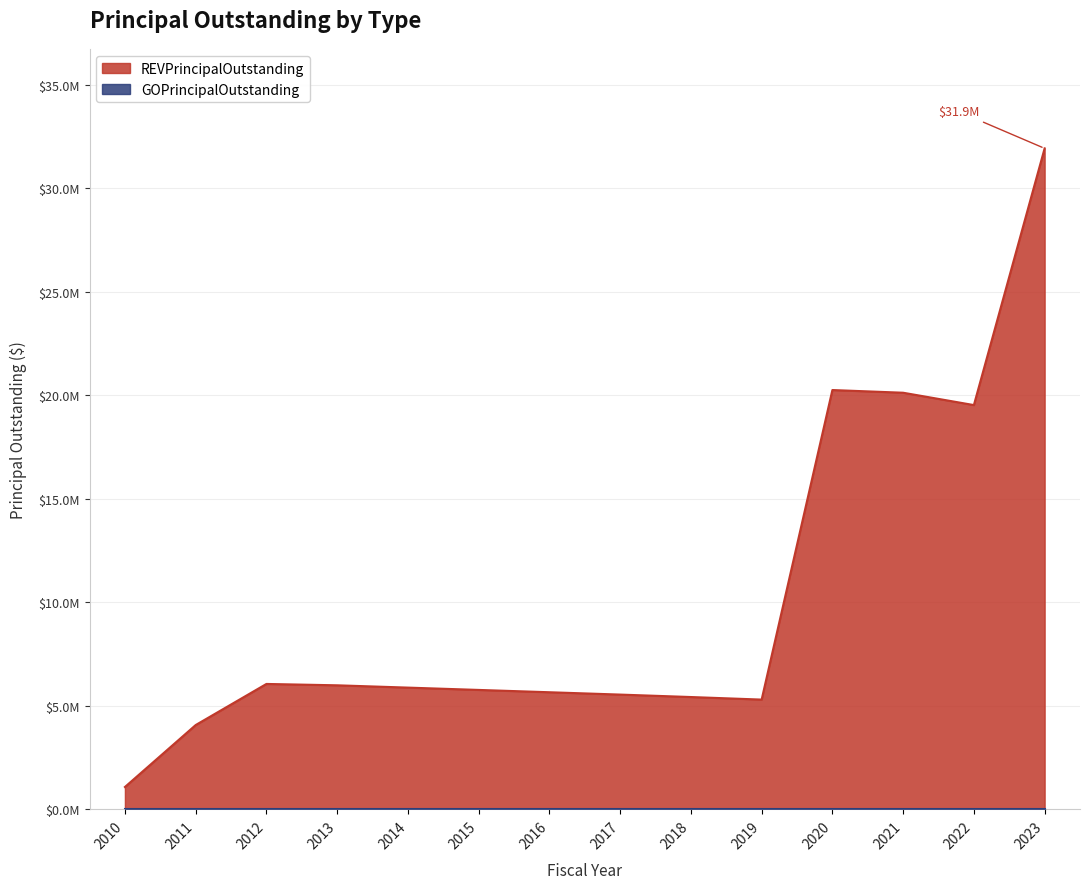

What is the sum of the values at 2013 and 2023?

37915000